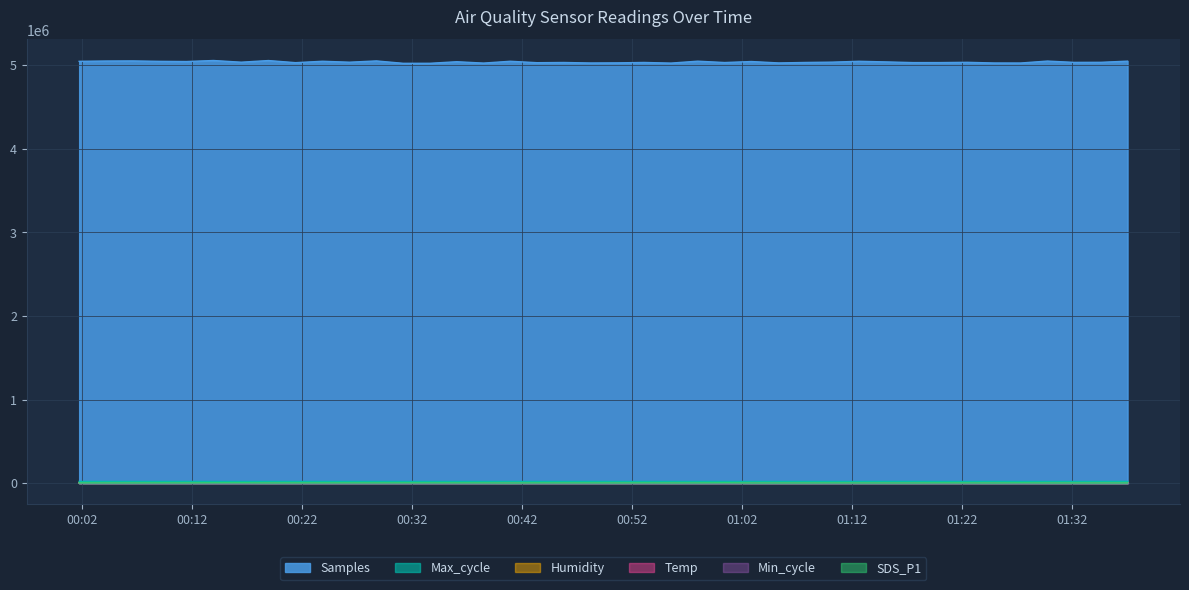

What is the sum of all Max_cycle values?

804793.0